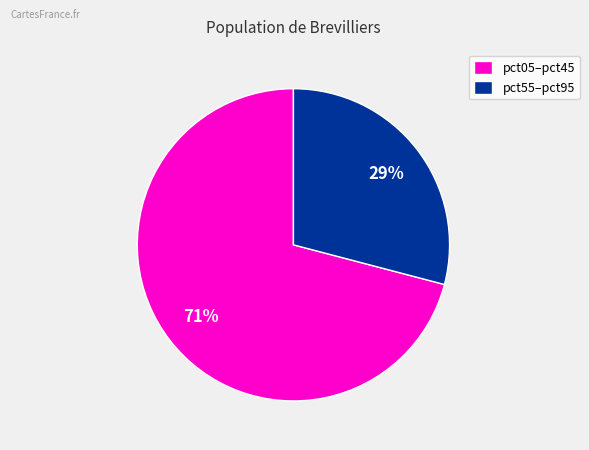

Combined, do pct05–pct45 and pct55–pct95 account for over 50%?

Yes